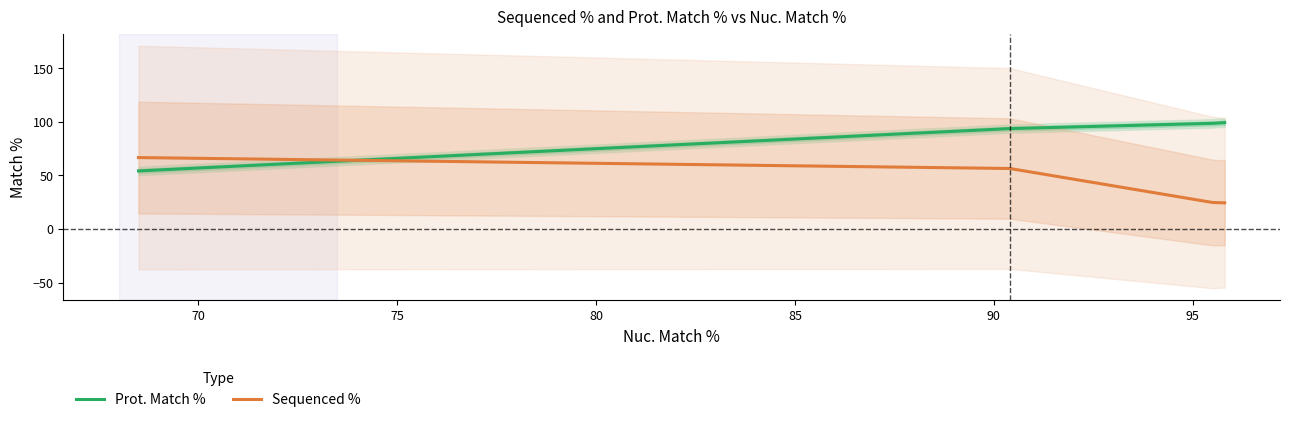

What is the maximum value for Prot. Match %?

99.3